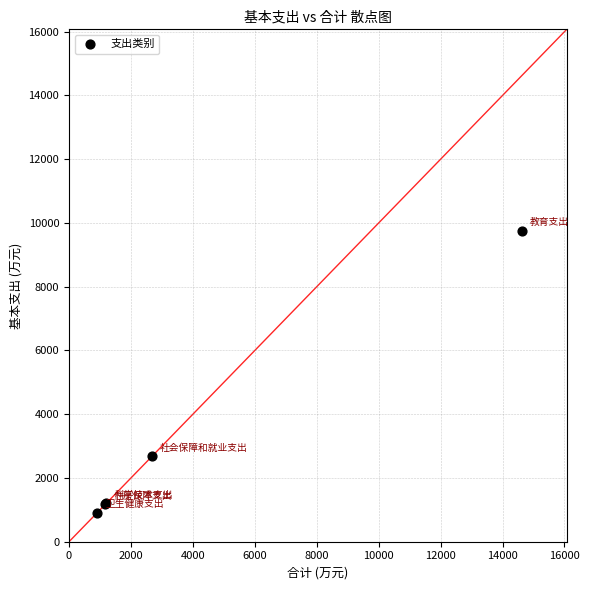

What Y value in the scatter plot is closest to 5328?

2675.8